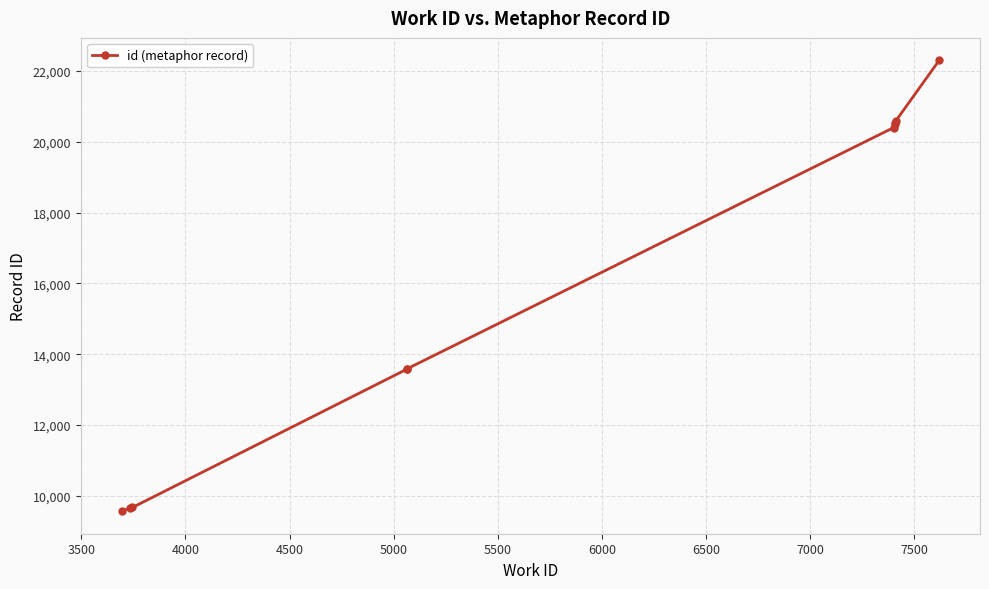

How many lines are shown in the chart?

1